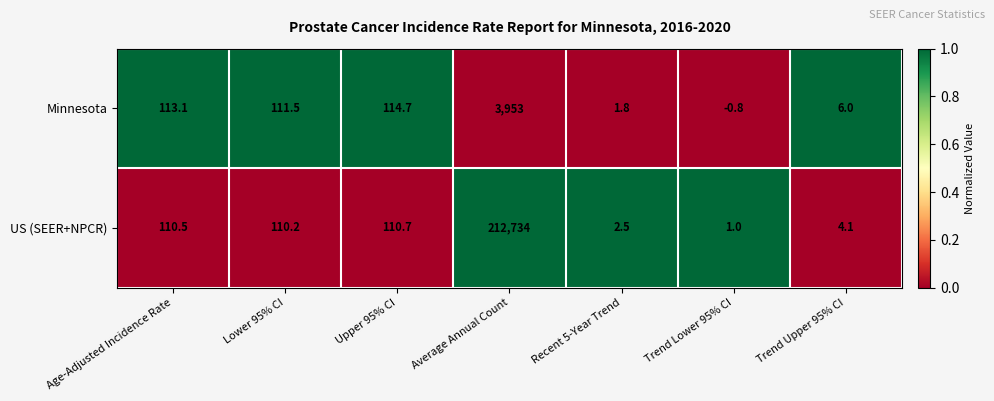

How many data points in Minnesota are above 111?

4